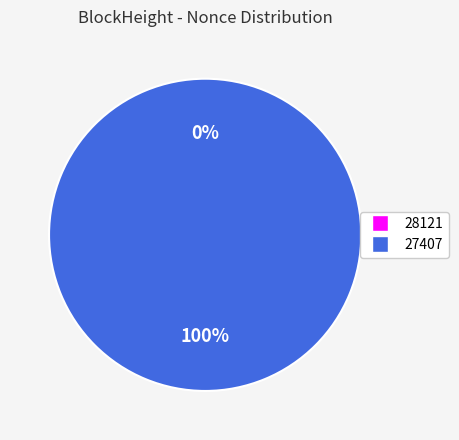

Which category has the smallest portion of the pie?

28121